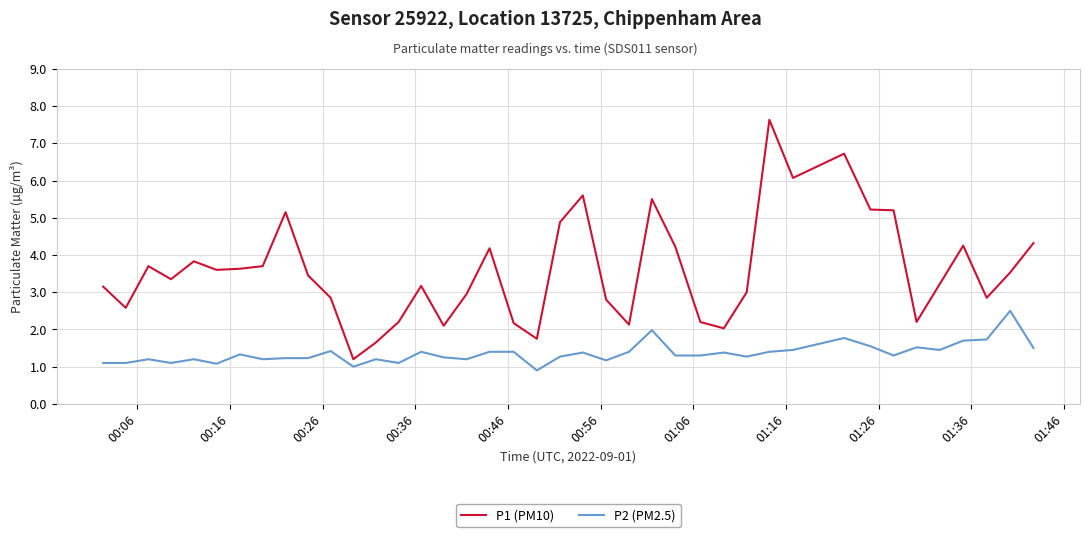

What is the highest value of the P2 (PM2.5) series?

2.5